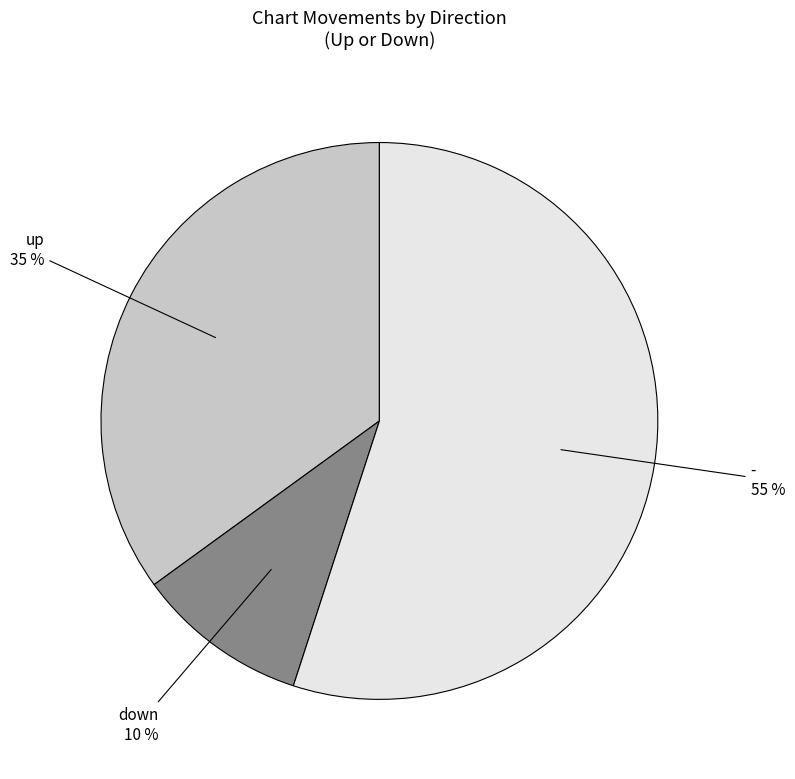

Does any single category account for the majority?

Yes